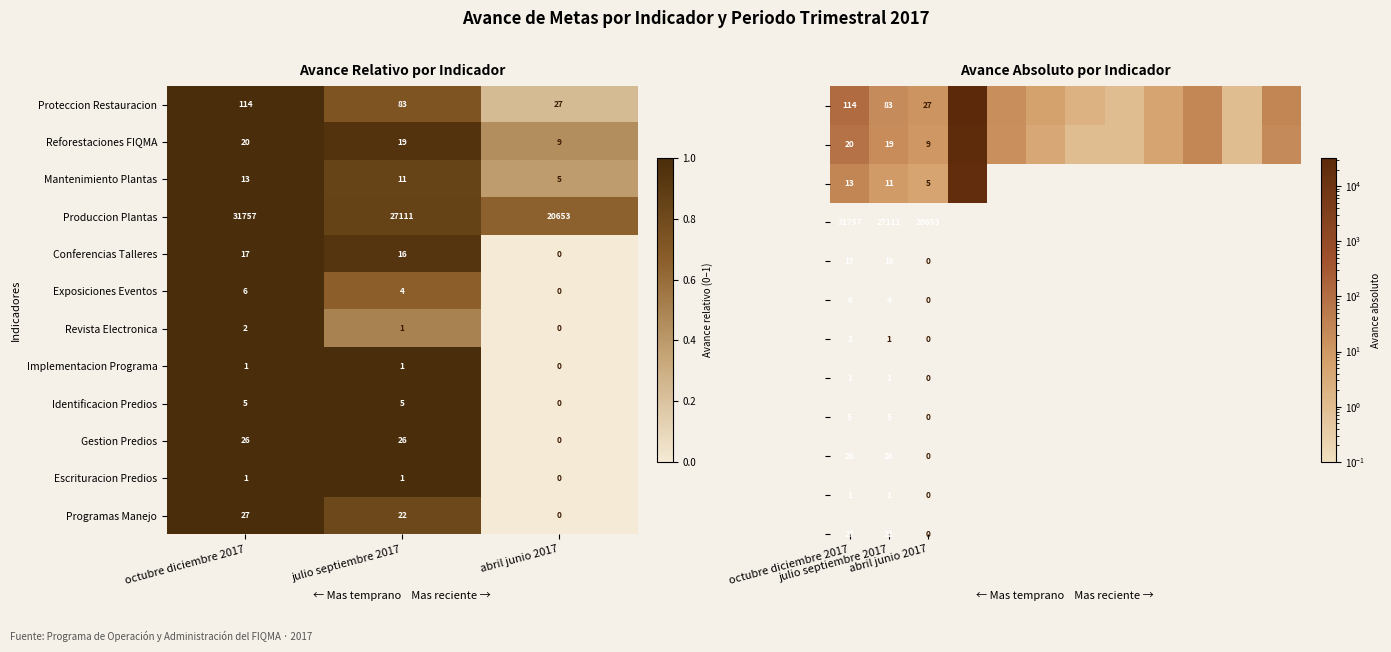

What is the difference between the maximum and minimum values in the octubre diciembre 2017 series?

31756